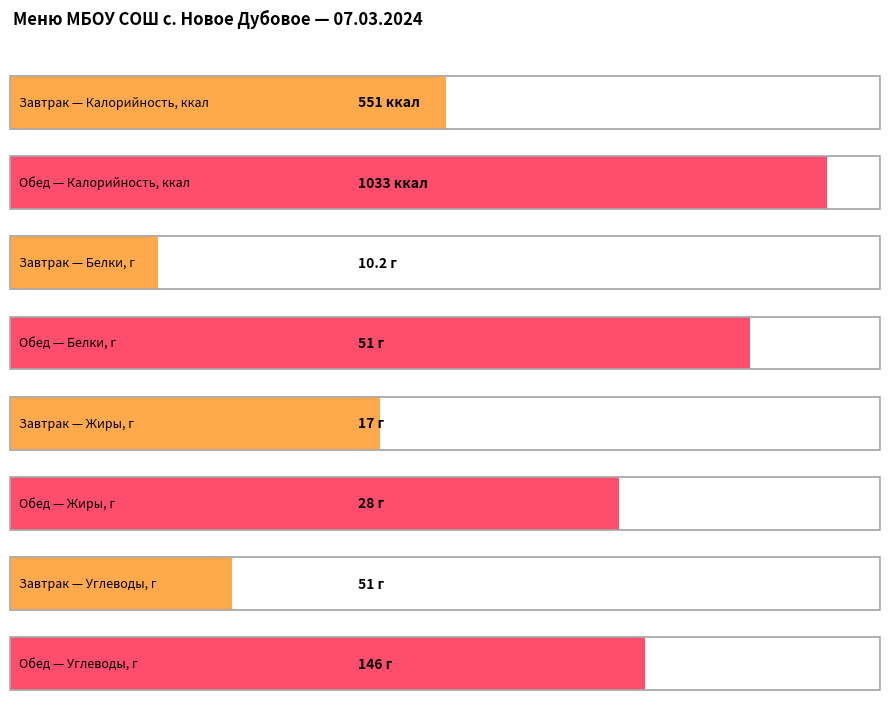

At Обед, list the series in order from largest to smallest.

Калорийность, Углеводы, Белки, Жиры